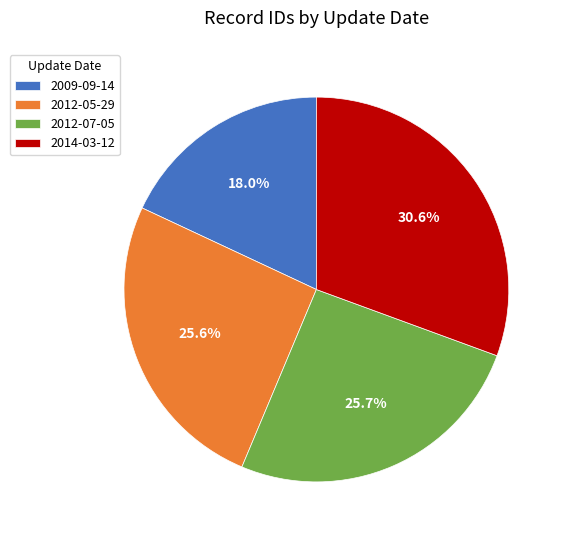

Which has a higher value, 2014-03-12 or 2009-09-14?

2014-03-12